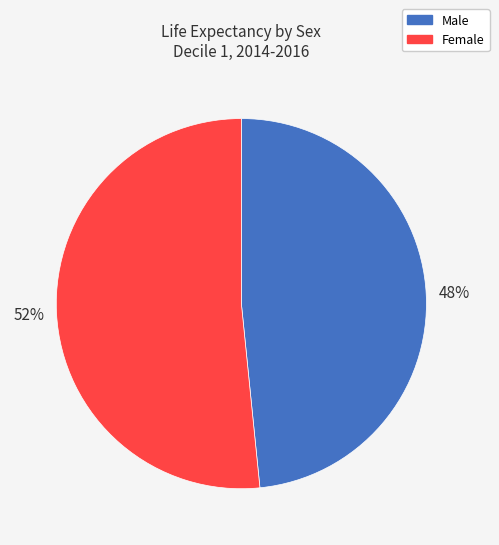

Is there a majority slice in this chart?

Yes